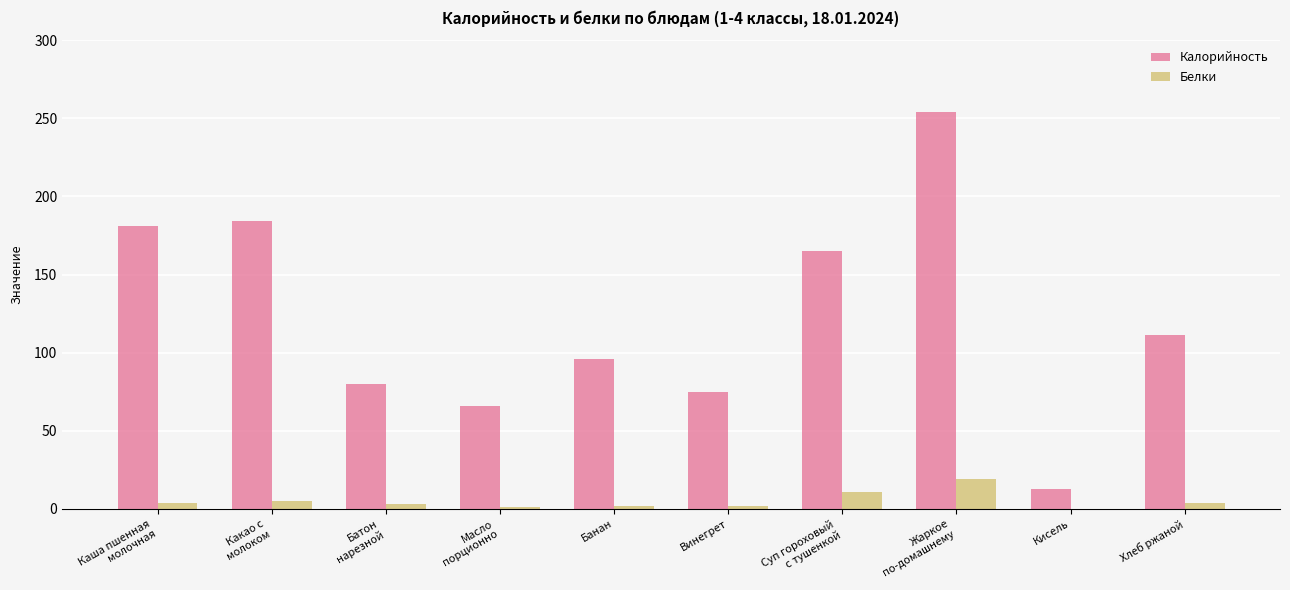

Are the bars horizontal?

No